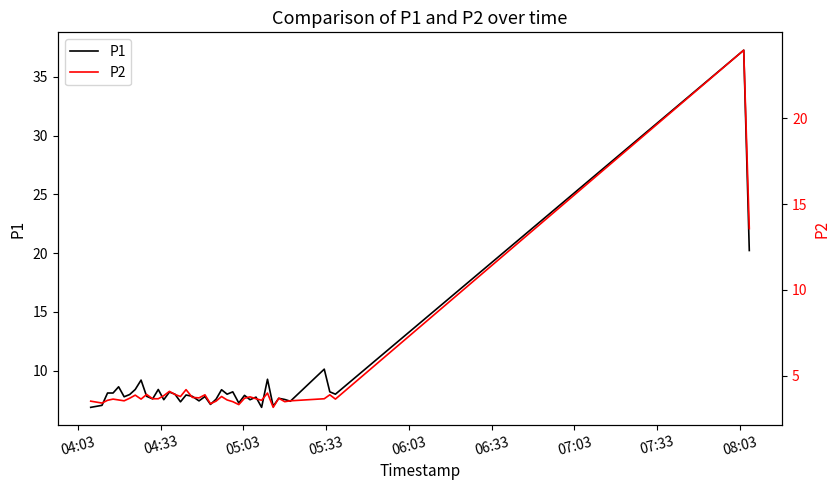

What is the maximum value for P1?

37.3